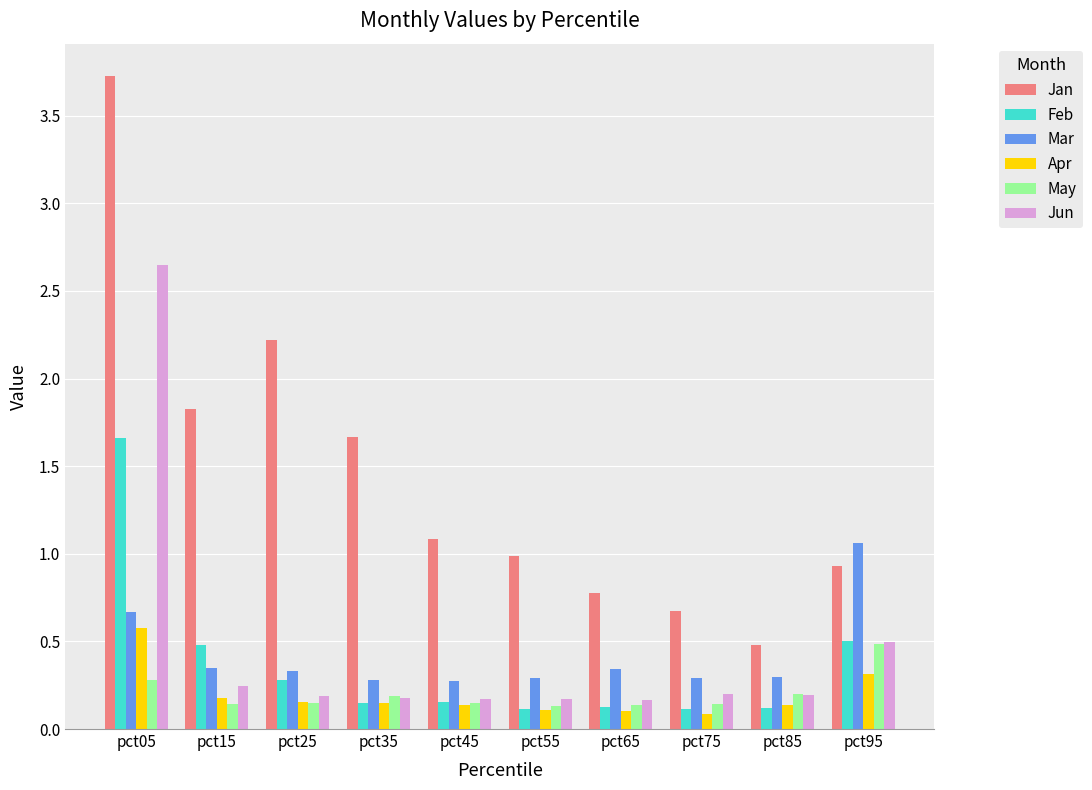

At which category does the chart reach its peak across all series?

pct05